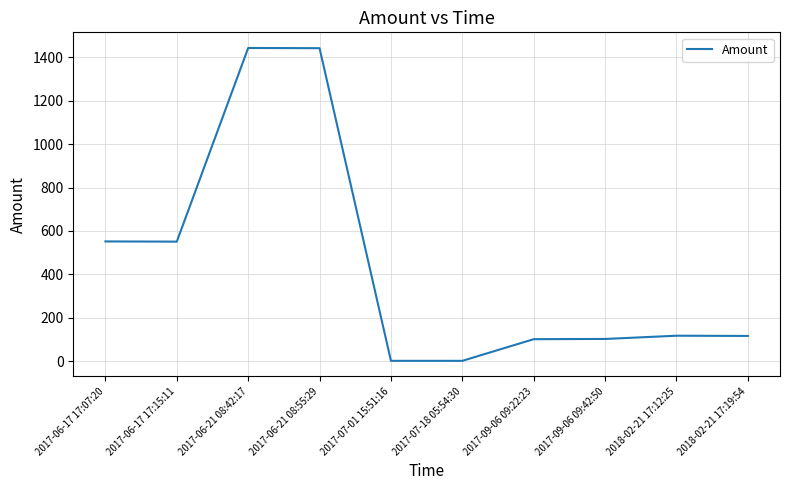

What is the difference between the maximum and second lowest values?

1442.5